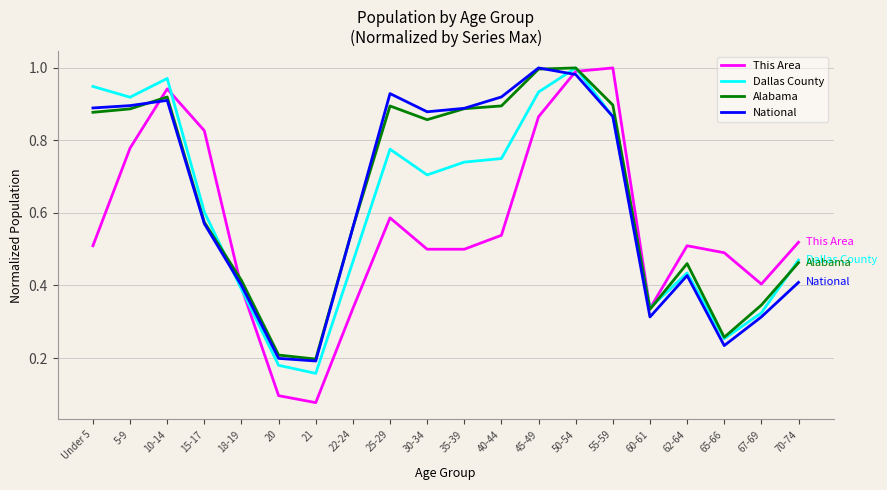

Is the value of National at 50-54 greater than the value of Dallas County at 70-74?

Yes